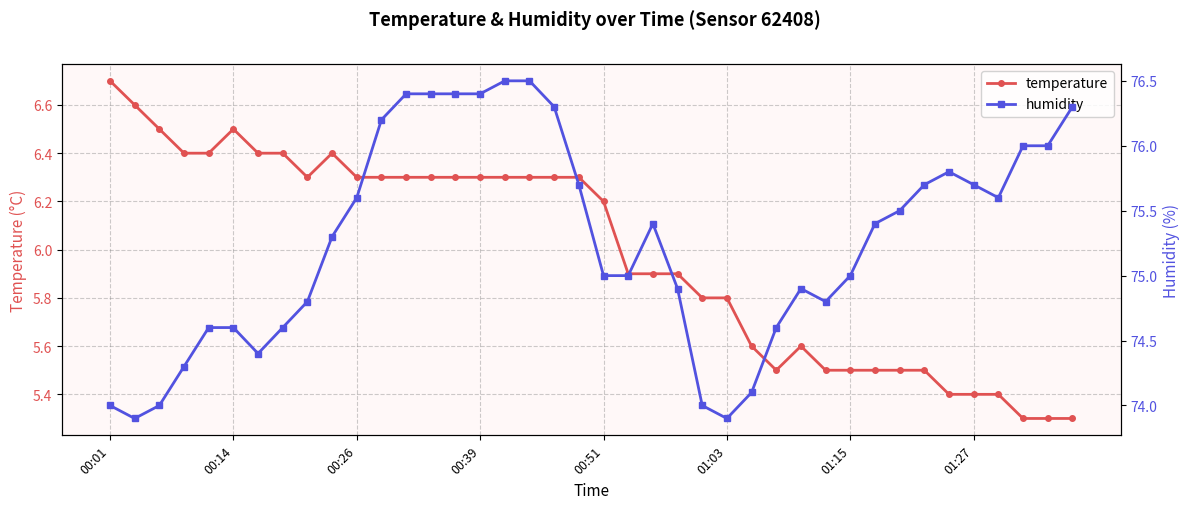

True or false: temperature and humidity cross at least once.

False